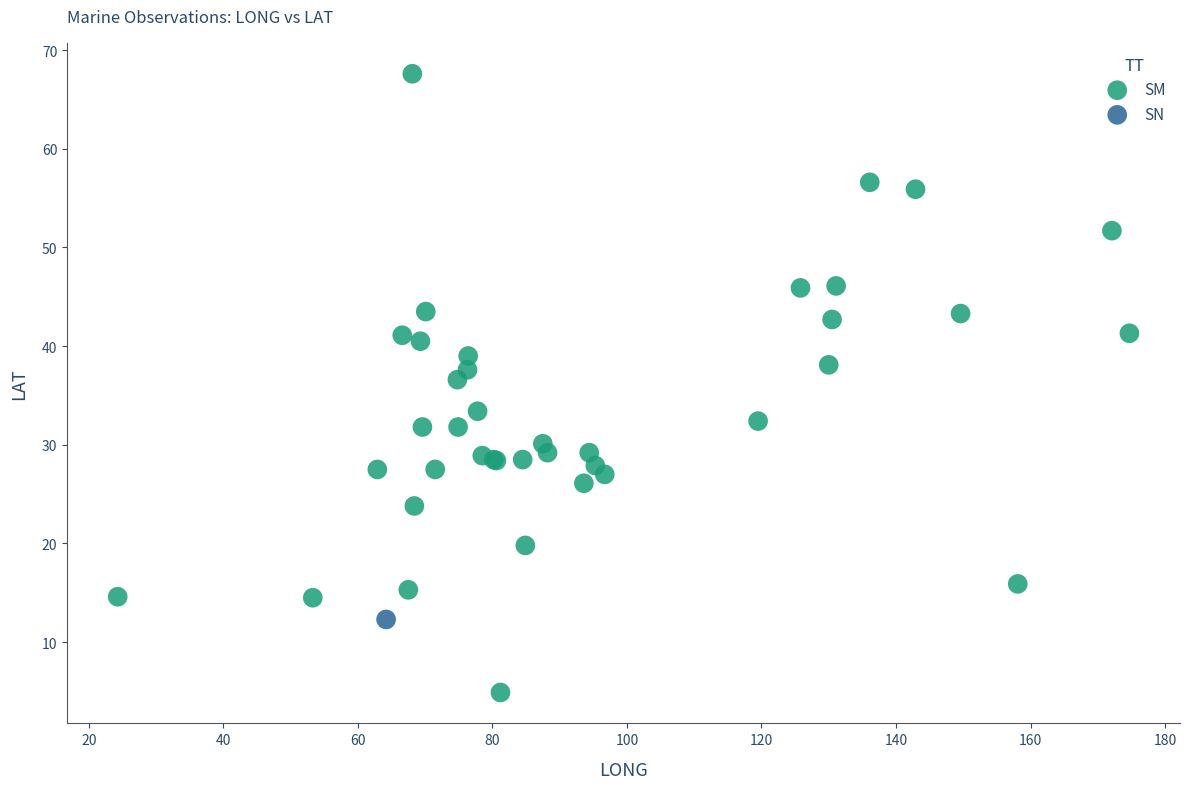

What are all the series names shown in the legend?

SM, SN